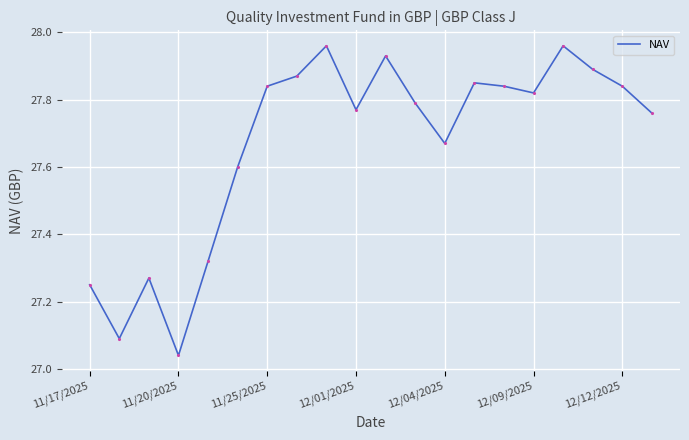

Which label corresponds to the smallest value in the chart?

11/20/2025